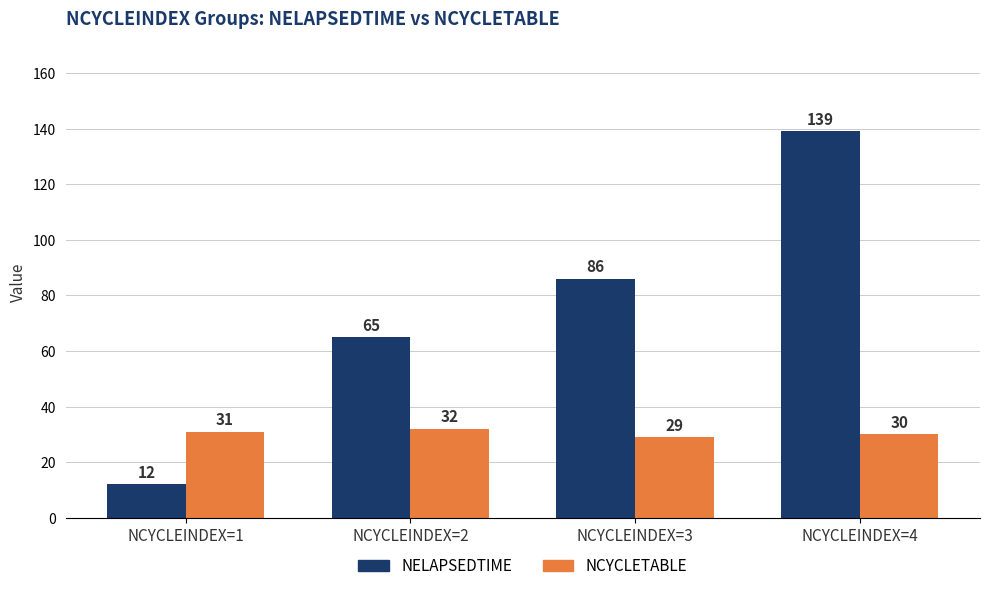

Reading right to left, transcribe all the data shown in this chart.

NELAPSEDTIME: NCYCLEINDEX=4=139	NCYCLEINDEX=3=86	NCYCLEINDEX=2=65	NCYCLEINDEX=1=12
NCYCLETABLE: NCYCLEINDEX=4=30	NCYCLEINDEX=3=29	NCYCLEINDEX=2=32	NCYCLEINDEX=1=31